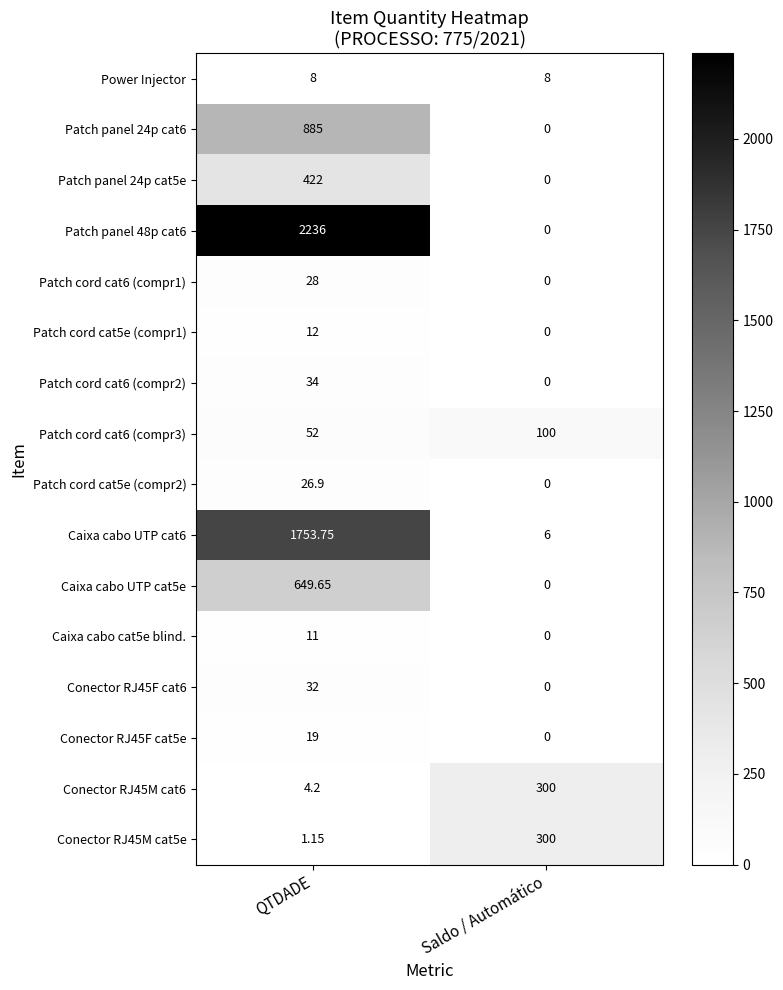

At which category is the sum across all series the highest?

QTDADE